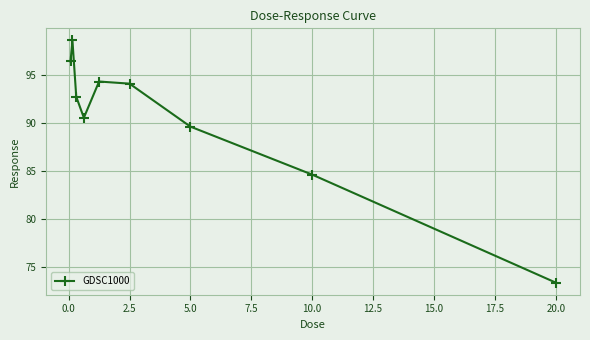

Does the chart display data point markers on the line(s)?

Yes